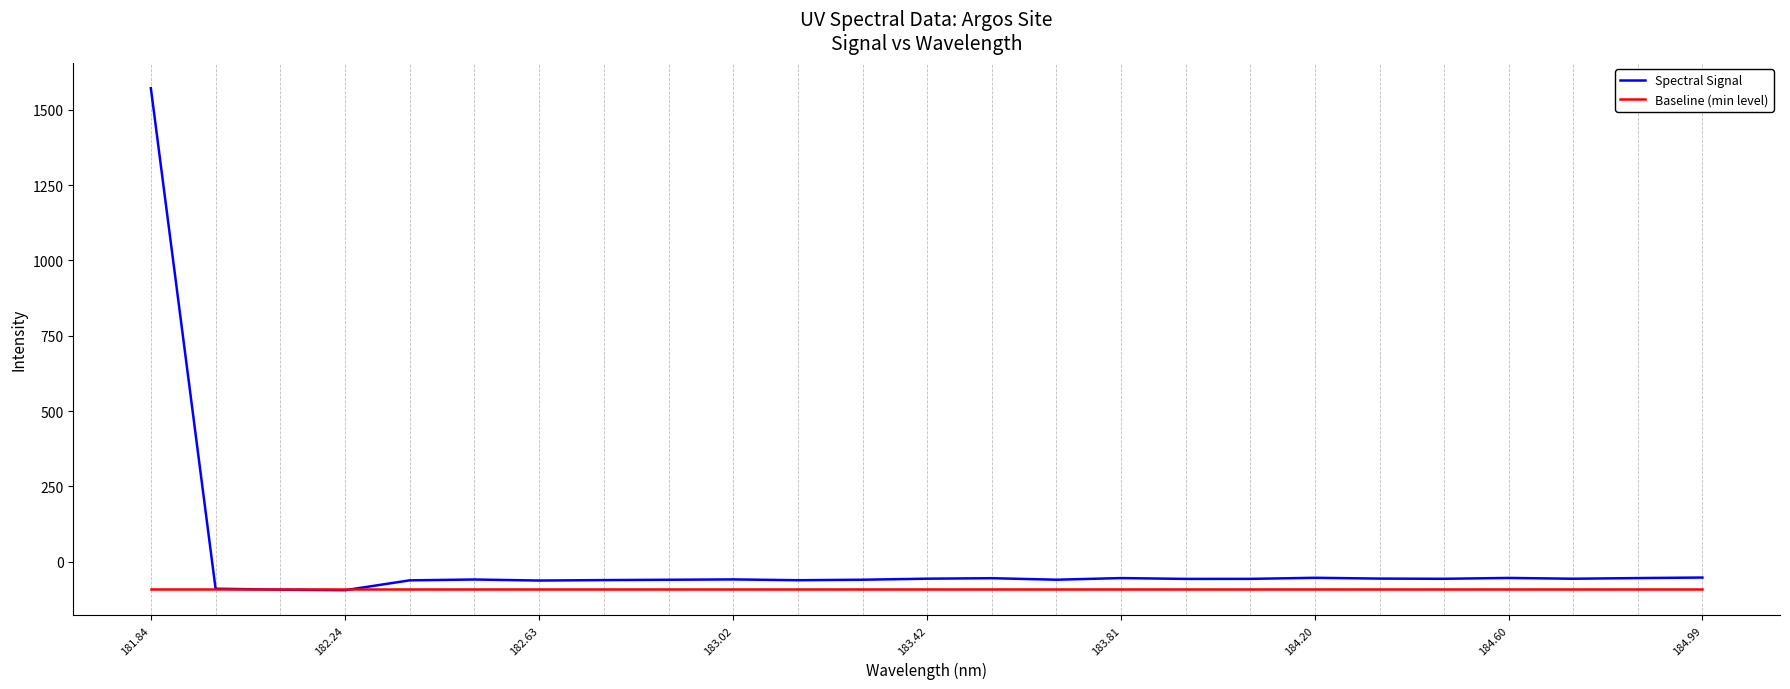

Rank the series by their maximum value, from highest to lowest.

Spectral Signal, Baseline (min level)